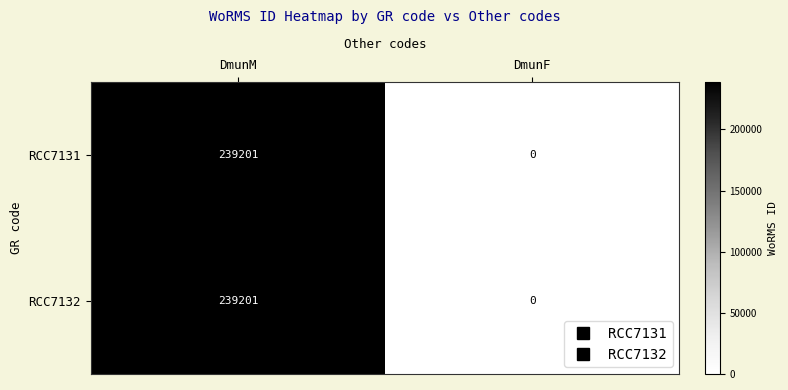

Reading right to left, list all the values displayed in this chart.

RCC7131: DmunF=0	DmunM=239201
RCC7132: DmunF=0	DmunM=239201